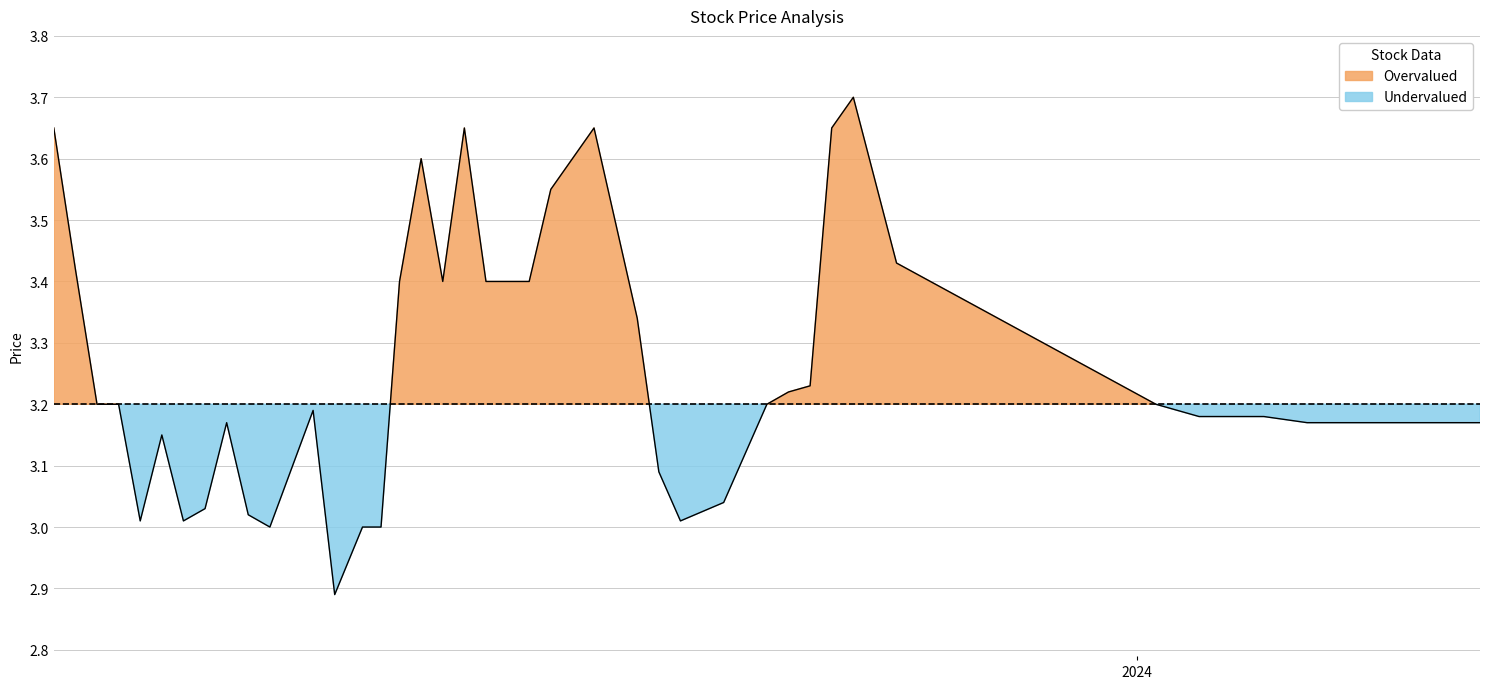

What is the label of the 35th point from the right?

5